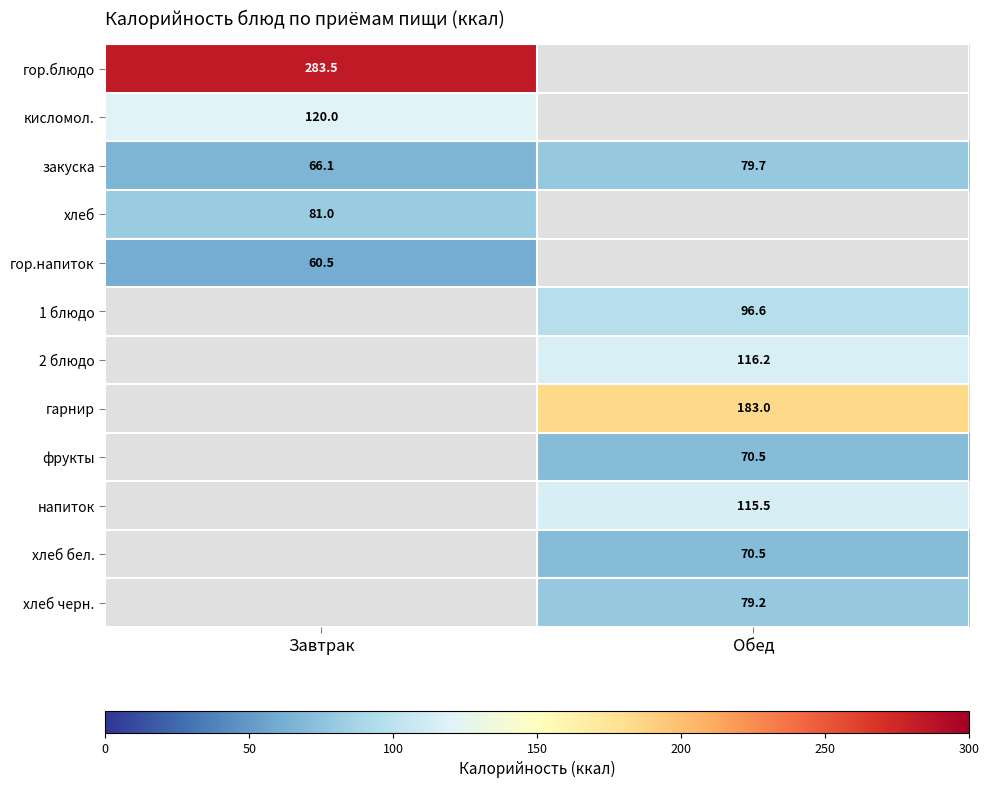

True or false: напиток has a value of 180.3 at Обед.

False